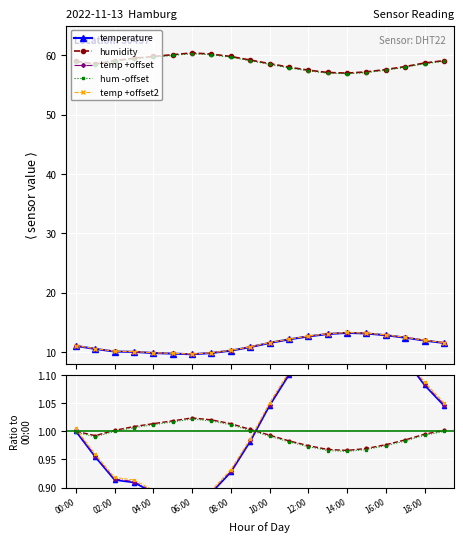

Is it true that humidity equals 1.0 at 04:00?

True